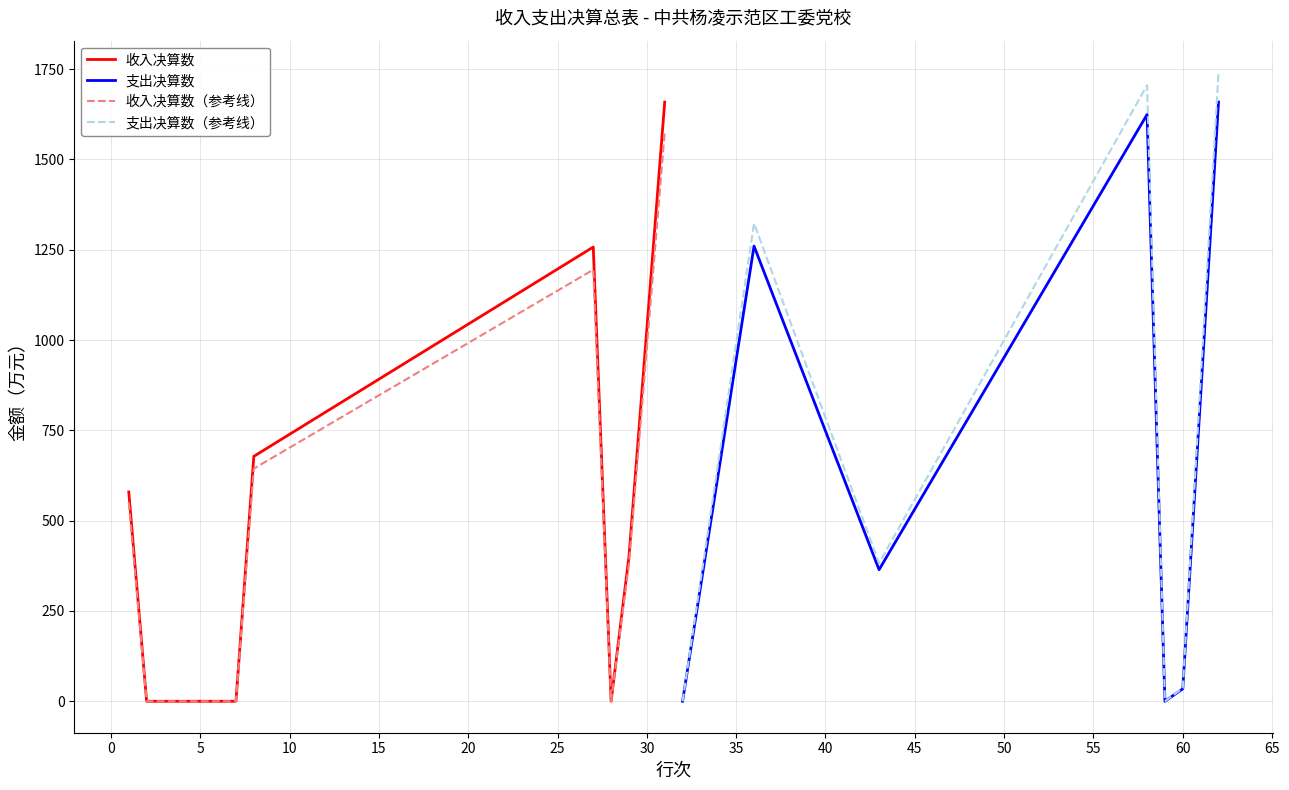

Does the chart display data point markers on the line(s)?

No